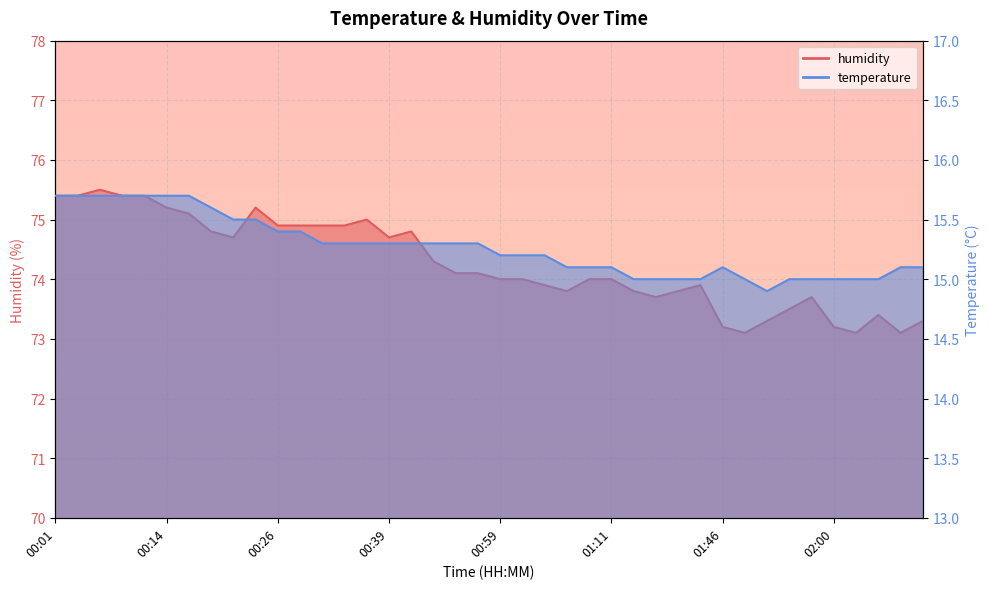

The temperature series shows 20.8 at 01:04. True or false?

False